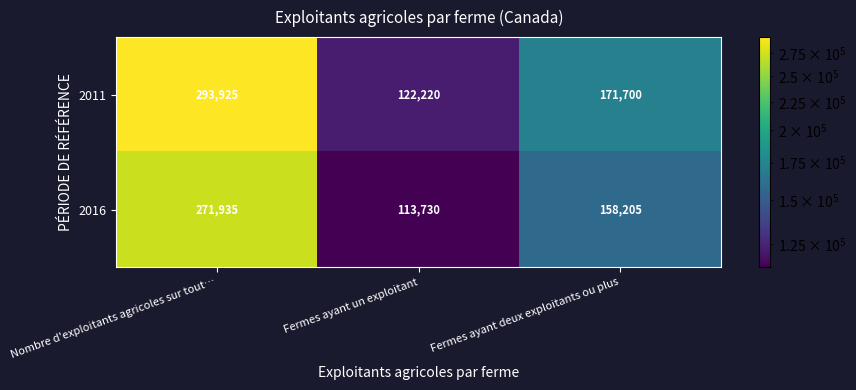

Between Fermes ayant un exploitant and Fermes ayant deux exploitants ou plus, which series saw the biggest shift?

2011